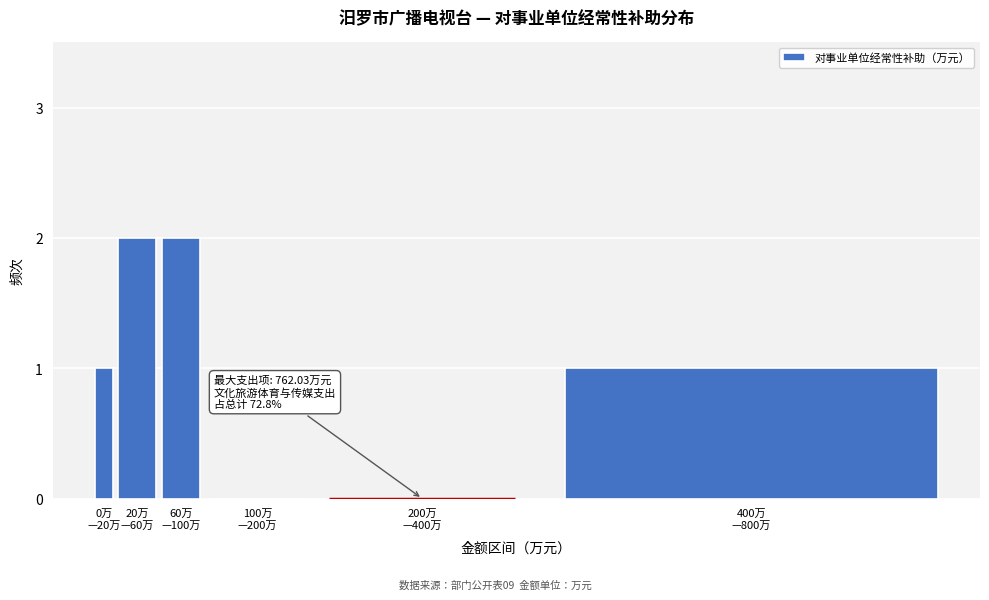

What is the sum of all values?

6